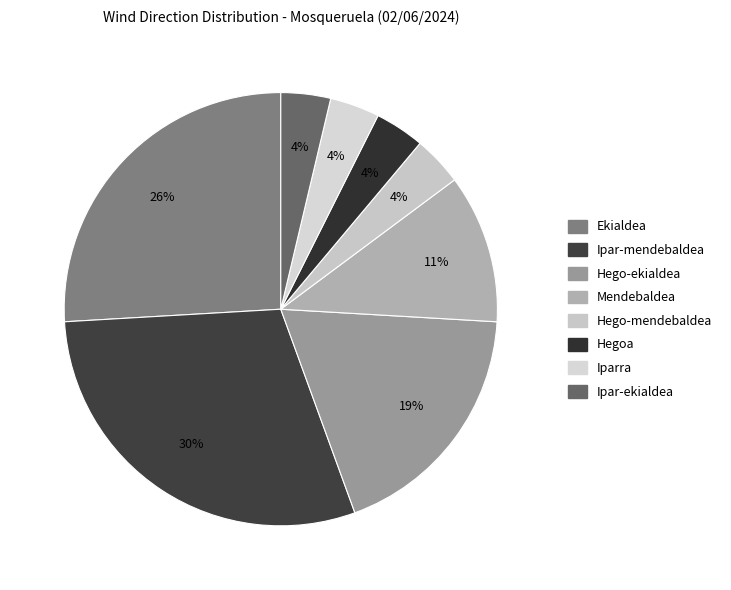

Combined, what portion of the pie is Ipar-mendebaldea and Hego-mendebaldea?

33.3%